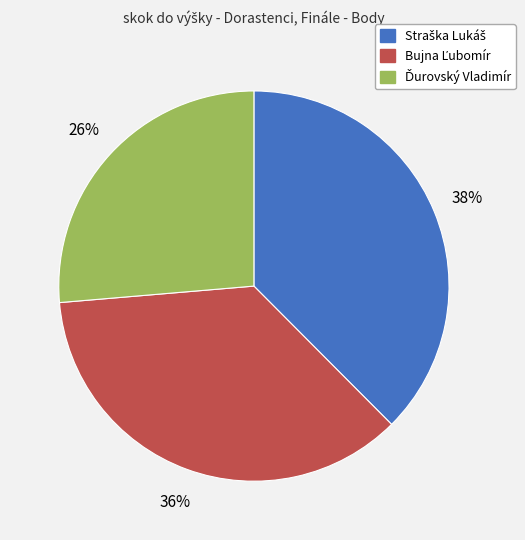

How many slices are in this pie chart?

3